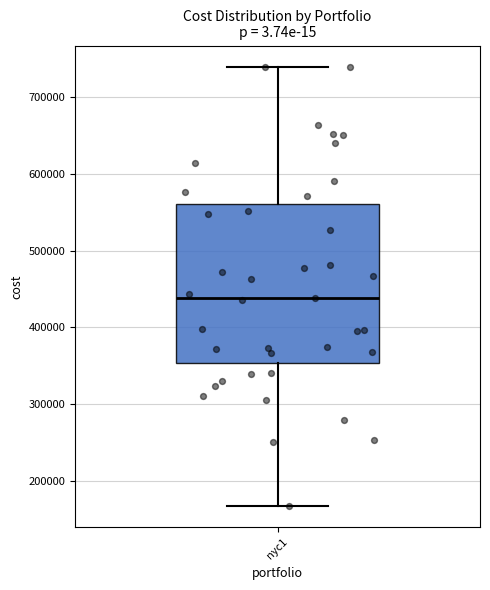

Transcribe this box plot: give where the median line is, the range the box spans, and where the two whiskers end, as read against the y-axis. The values are not printed on the chart, so give them approximately, as read against the axis.

median 440000, box 350000 to 560000, whiskers 170000 to 740000